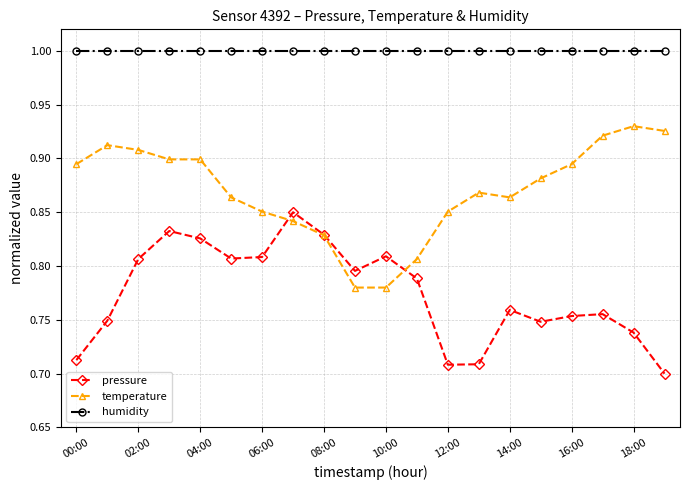

How many pressure values are between 0 and 1?

20